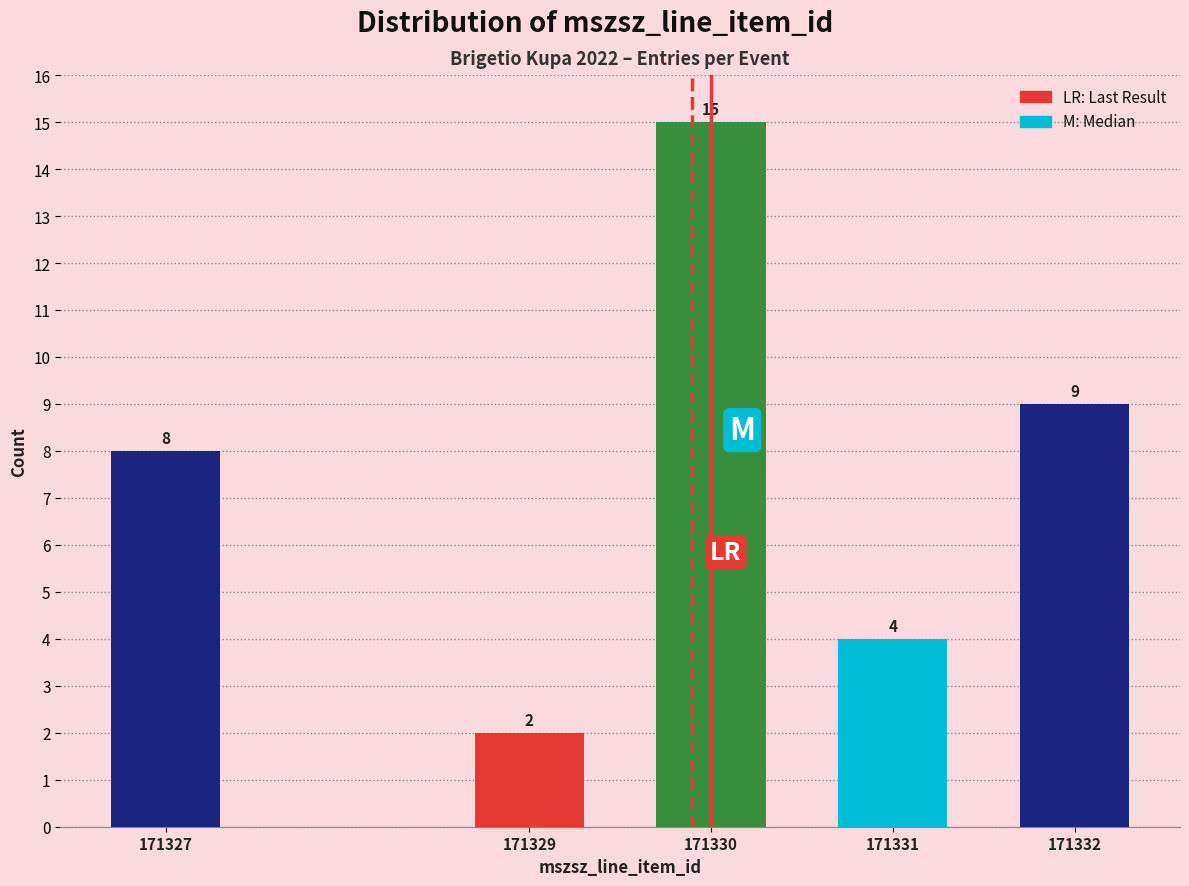

Reading left to right, what are all the values shown in this chart?

171327=8	171329=2	171330=15	171331=4	171332=9